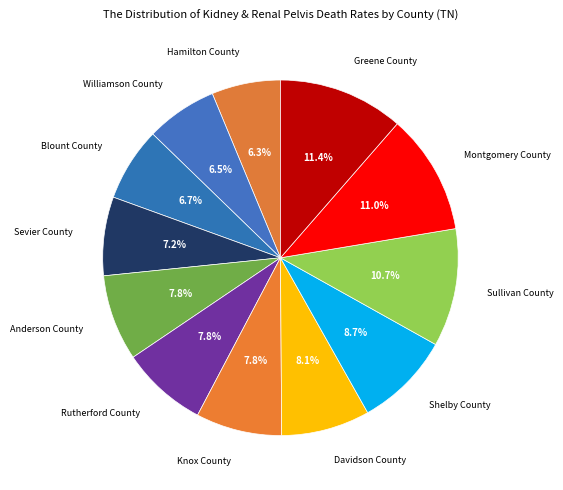

How many segments does this pie chart have?

12